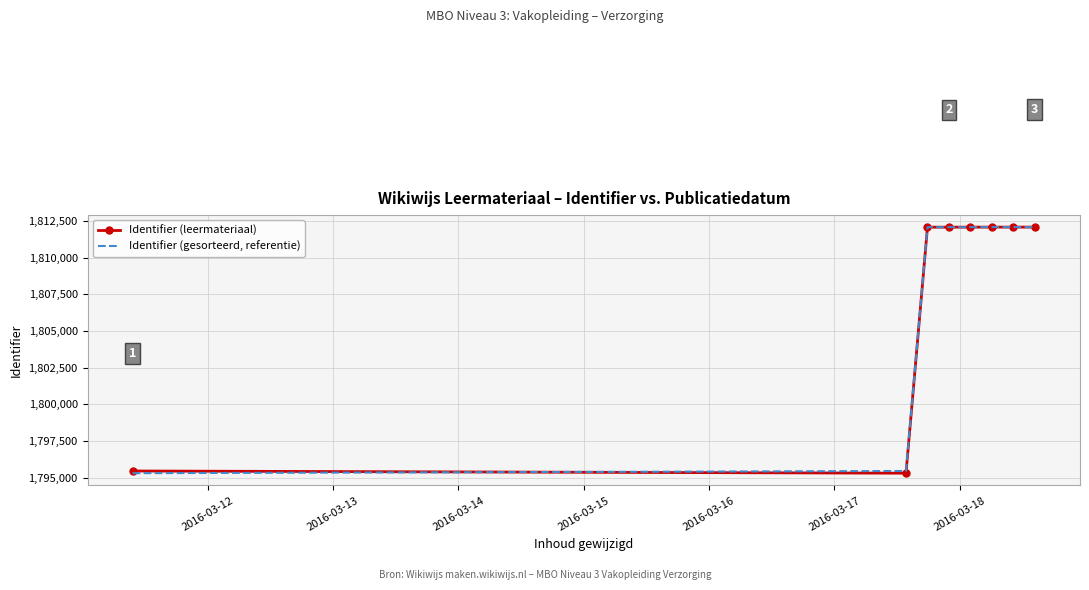

What are all the series names shown in the legend?

Identifier (leermateriaal), Identifier (gesorteerd, referentie)